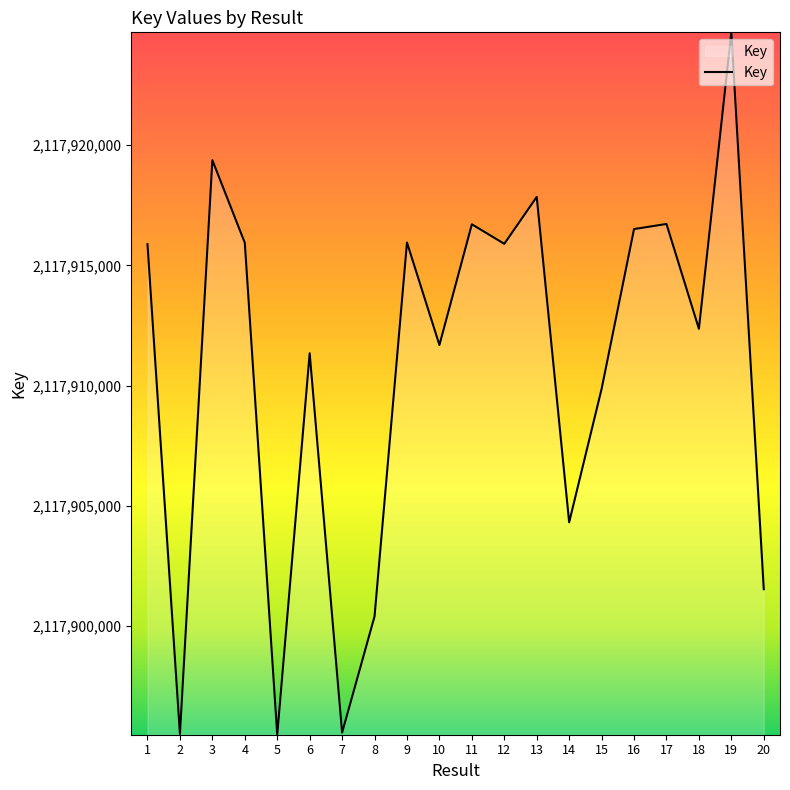

What is the difference between the maximum and minimum values?

29229